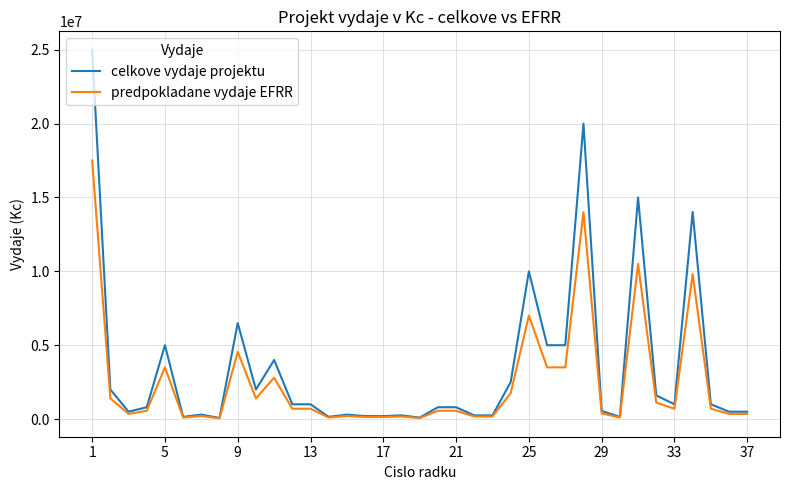

List the series in order of their overall mean, lowest first.

predpokladane vydaje EFRR, celkove vydaje projektu